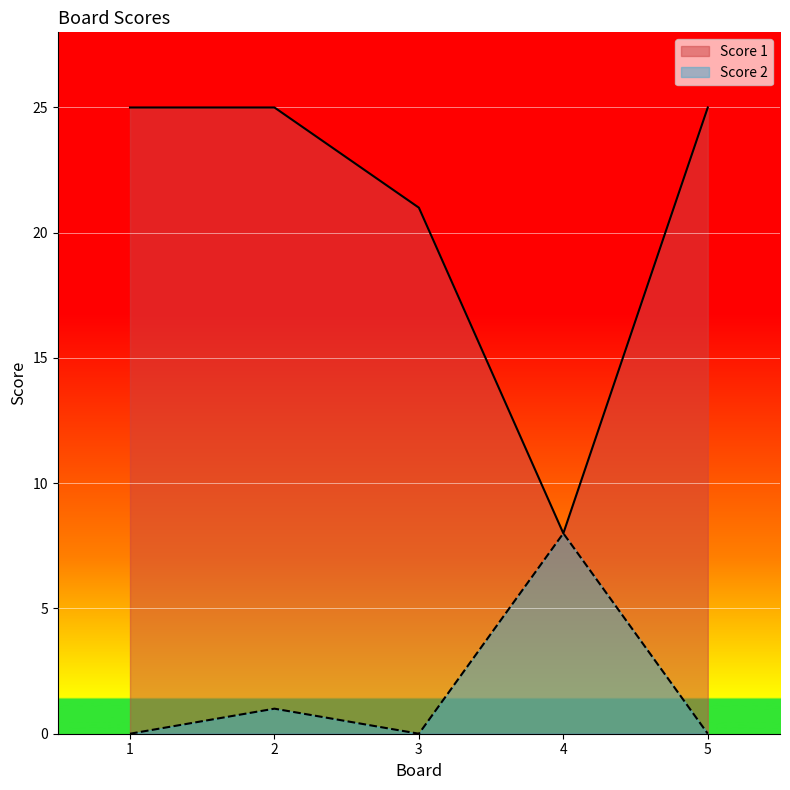

What is the sum of all Score 1 values?

104